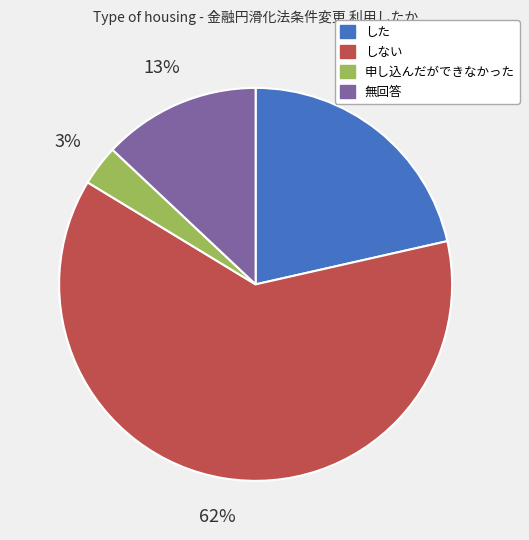

What percentage is the した slice, to the nearest percent?

21%